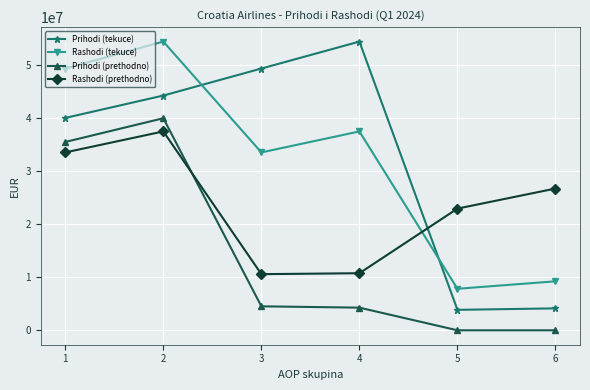

What is the maximum value for Rashodi (tekuce)?

54371683